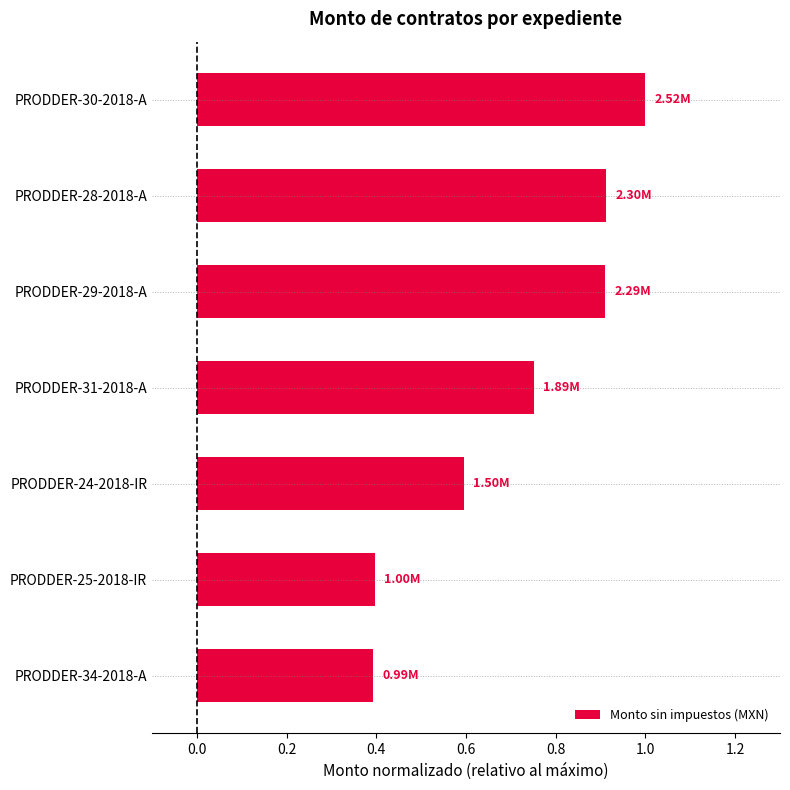

Which has a higher value, PRODDER-34-2018-A or PRODDER-30-2018-A?

PRODDER-30-2018-A